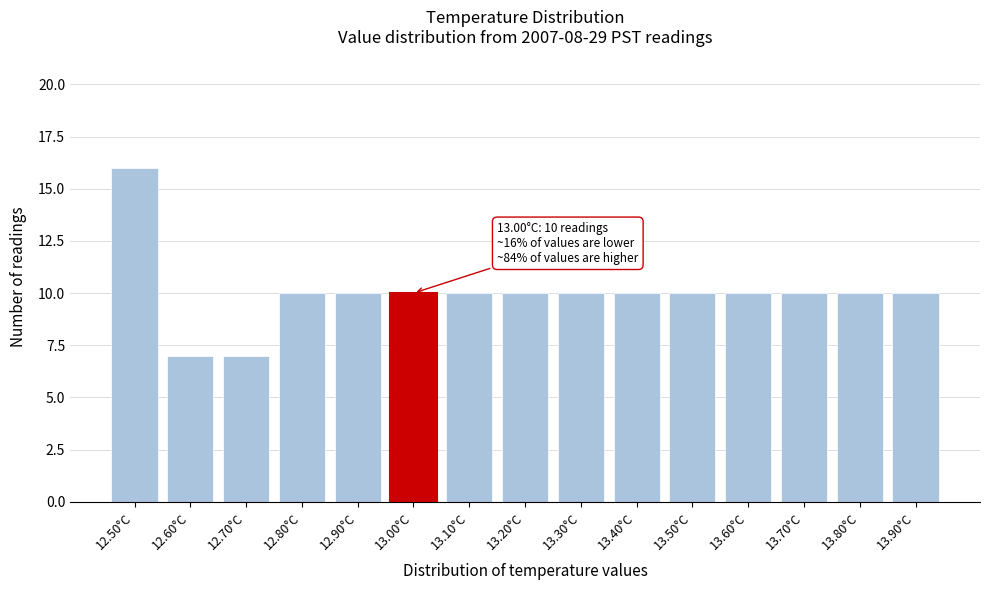

Reading left to right, what are all the values shown in this chart?

12.50°C=16	12.60°C=7	12.70°C=7	12.80°C=10	12.90°C=10	13.00°C=10	13.10°C=10	13.20°C=10	13.30°C=10	13.40°C=10	13.50°C=10	13.60°C=10	13.70°C=10	13.80°C=10	13.90°C=10